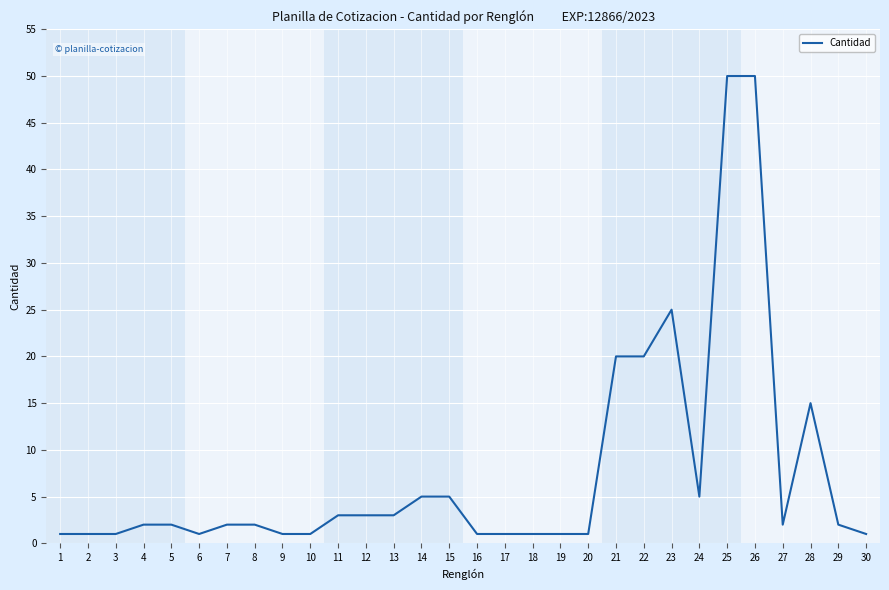

True or false: the data shows 3 at 13.

True